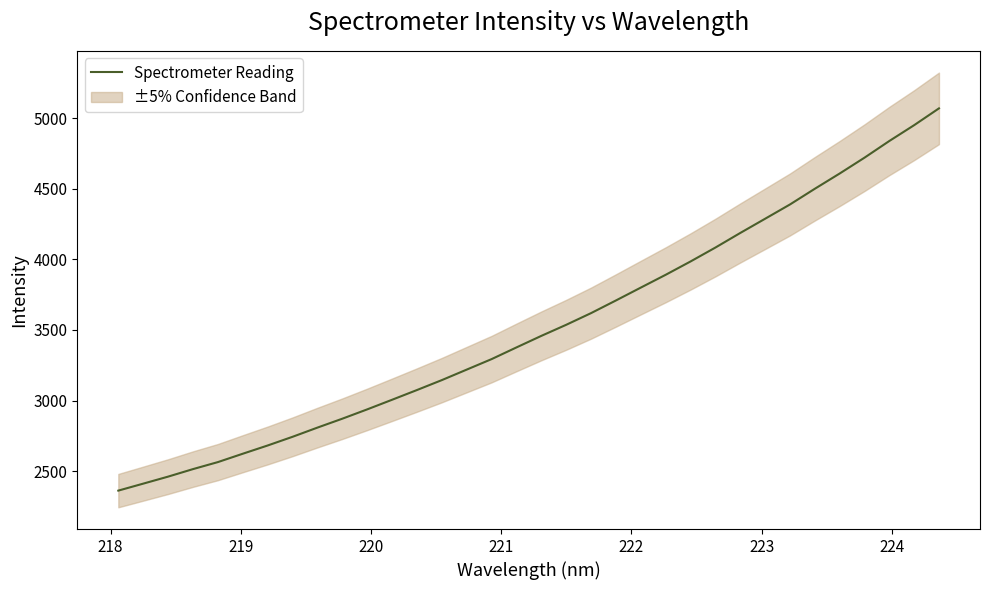

How many lines are shown in the chart?

1